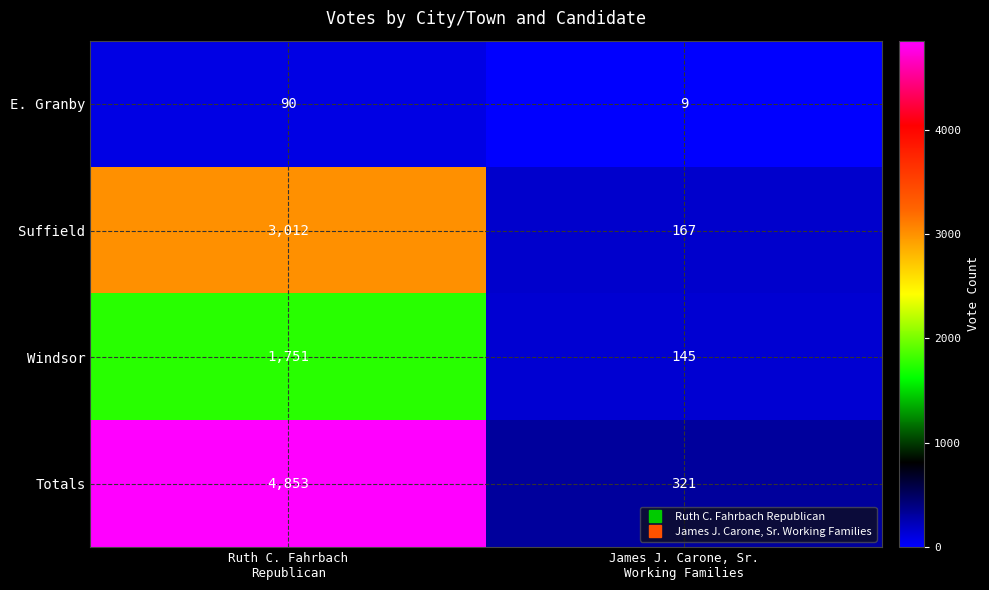

At how many categories does at least one series exceed 1671?

1